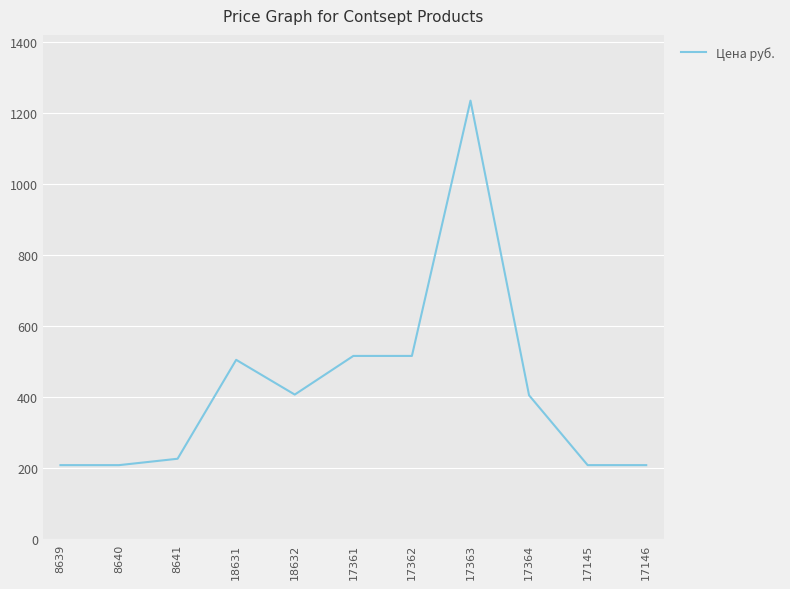

Read the value at 18631.

505